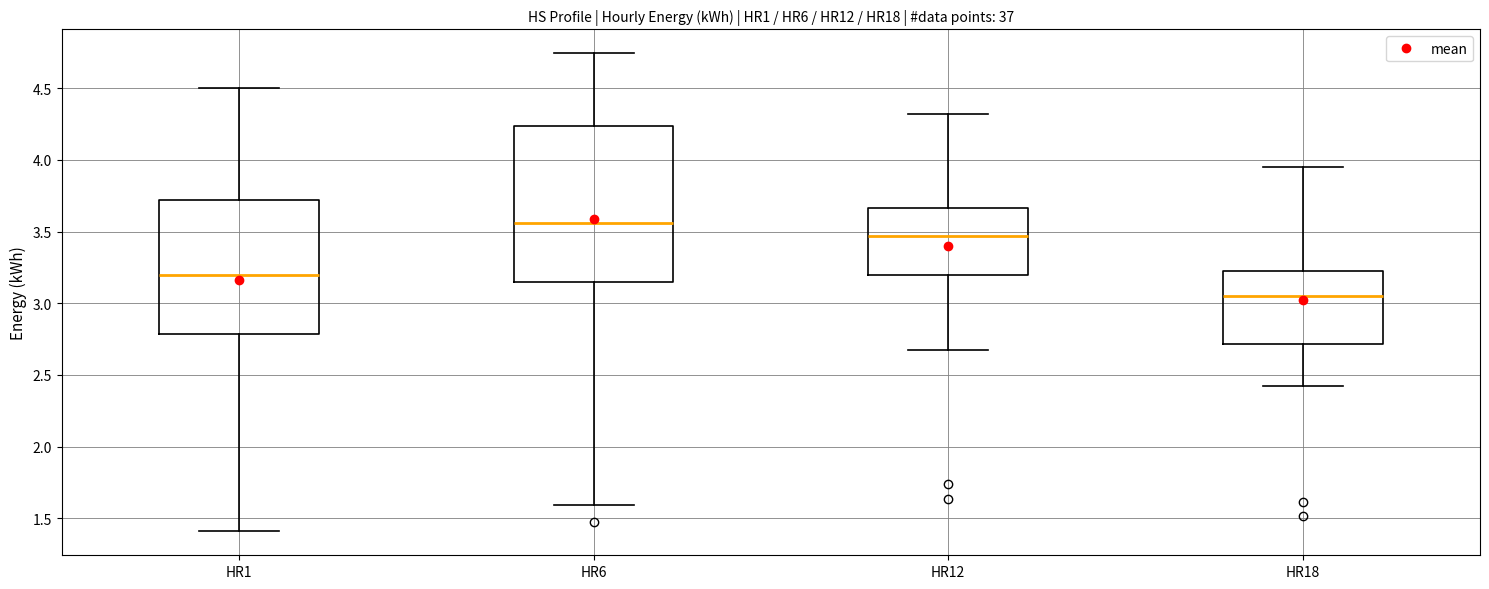

Reading left to right, transcribe this box plot: for each box, give where its median line is, the range the box spans, and where its two whiskers end, as read against the y-axis. The values are not printed on the chart, so give them approximately, as read against the axis.

HR1: median 3.20, box 2.80 to 3.70, whiskers 1.40 to 4.50
HR6: median 3.55, box 3.15 to 4.25, whiskers 1.60 to 4.75
HR12: median 3.45, box 3.20 to 3.65, whiskers 2.65 to 4.30
HR18: median 3.05, box 2.70 to 3.25, whiskers 2.40 to 3.95